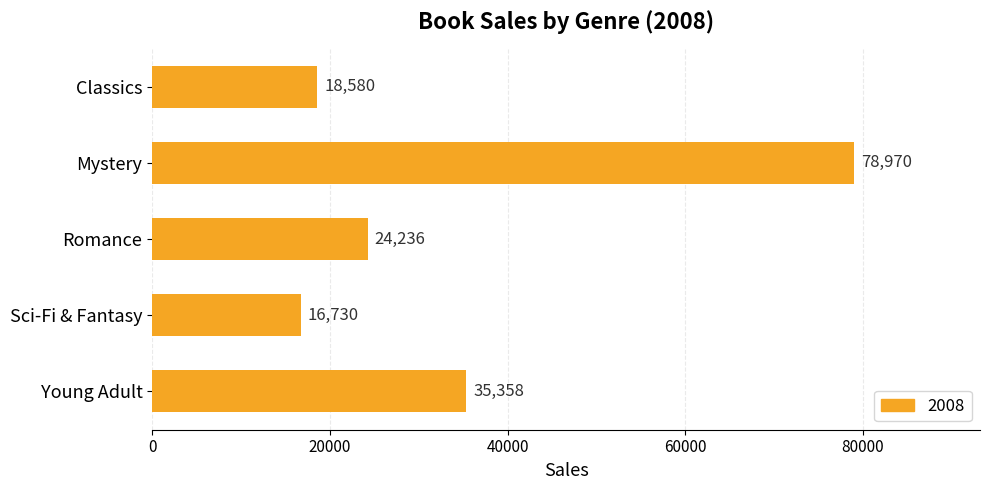

Approximately how many times larger is the value at Young Adult compared to Romance?

1.5